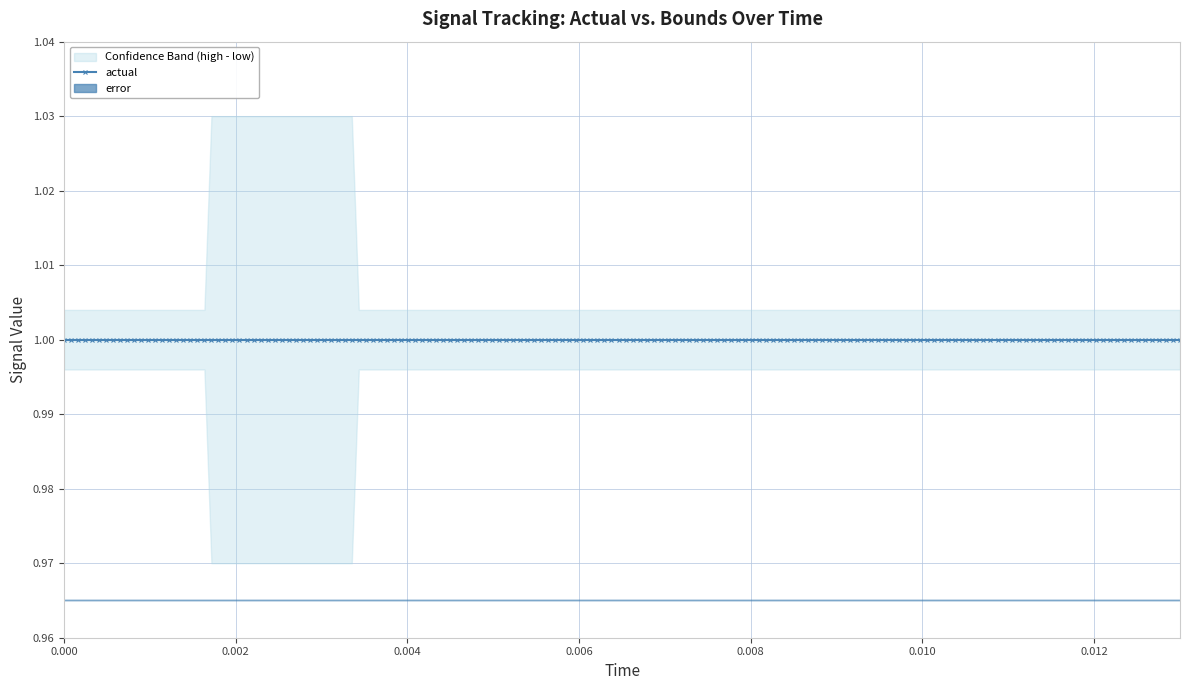

True or false: error and actual intersect in this chart.

False